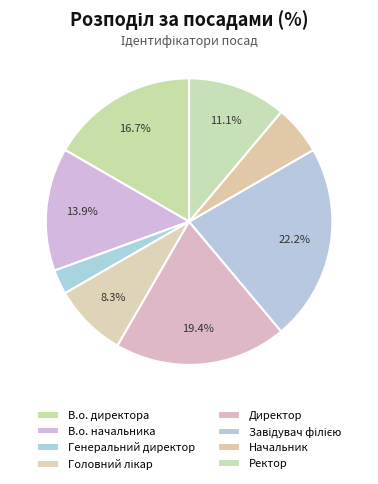

What percentage do Генеральний директор and В.о. начальника together represent?

16.7%